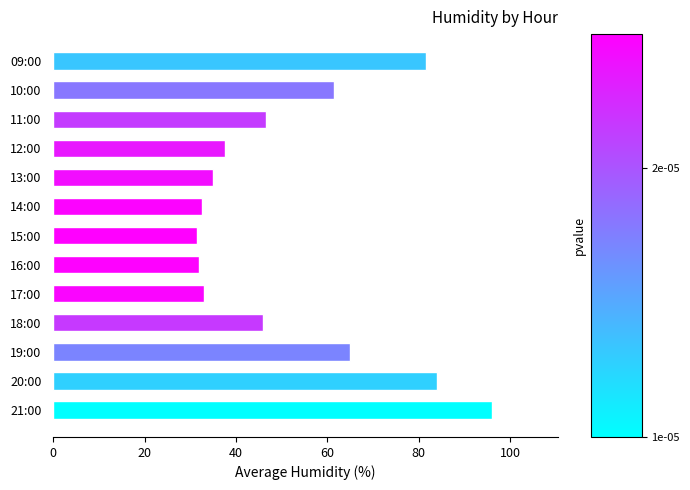

What is the value of the 9th bar from the top?

33.0